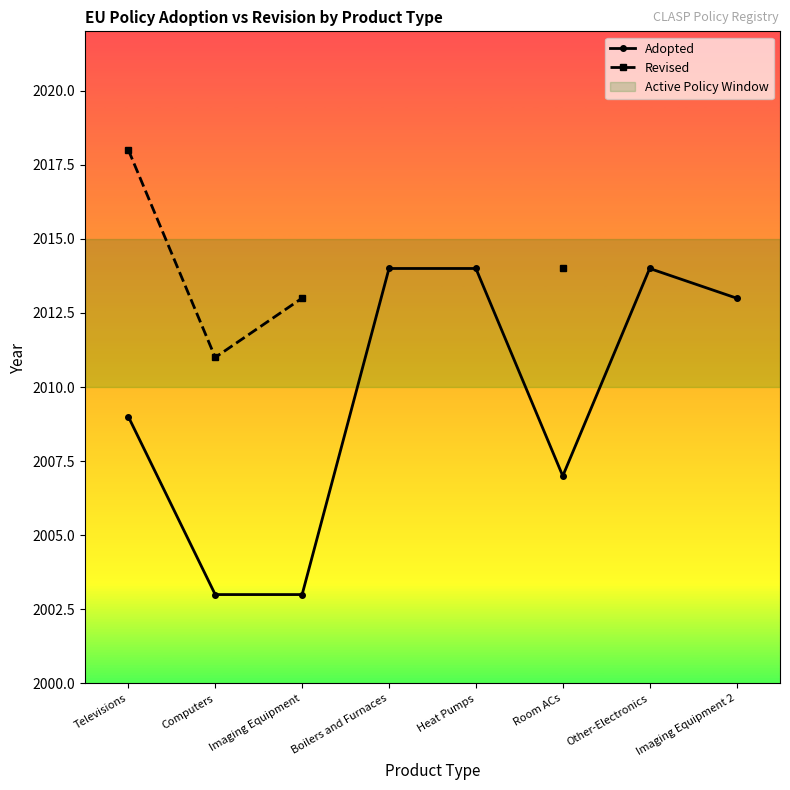

In Adopted, how many points are higher than both neighbors (excluding endpoints)?

1